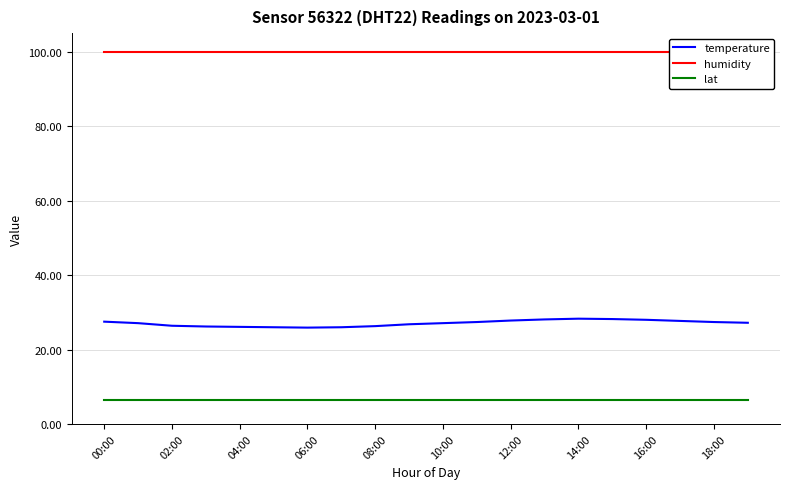

Is it true that lat equals 6.4 at 18:00?

True